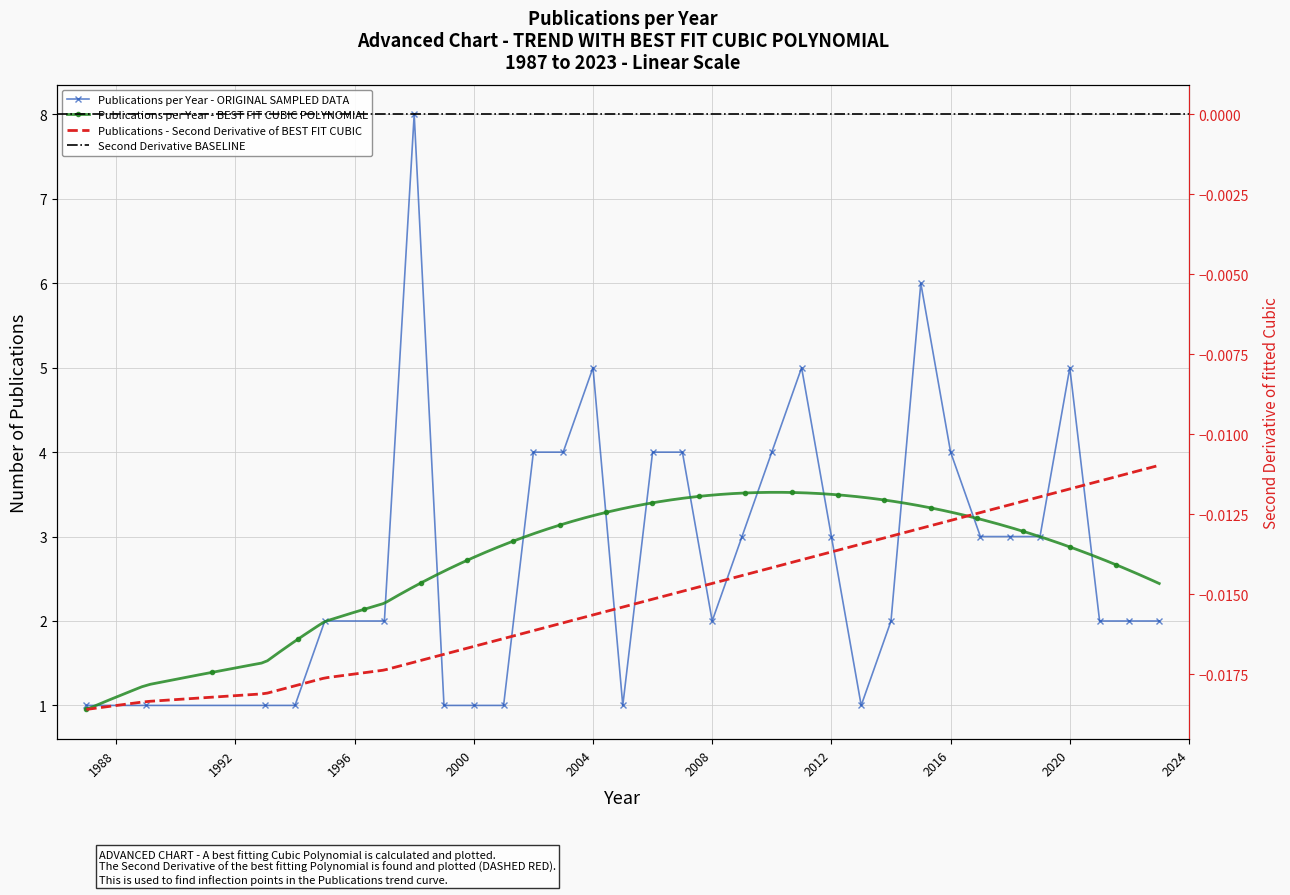

Reading right to left, what are all the values shown in this chart?

2	2	2	5	3	3	3	4	6	2	1	3	5	4	3	2	4	4	1	5	4	4	1	1	1	8	2	2	1	1	1	1